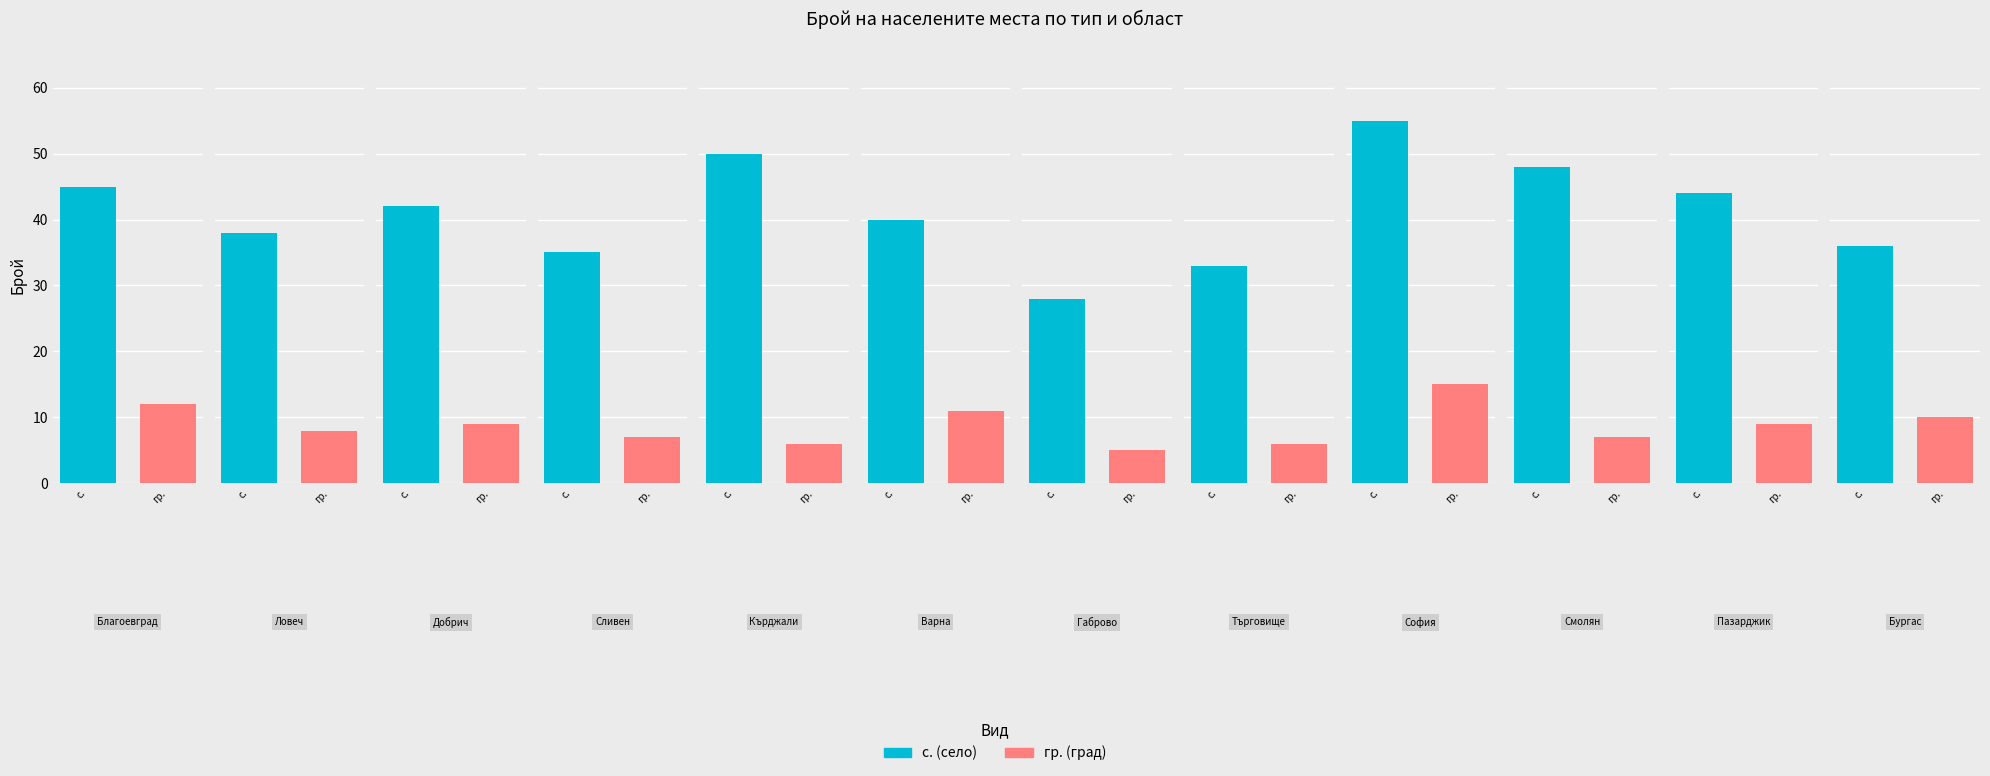

The с. (село) series shows 55 at обл. София. True or false?

True